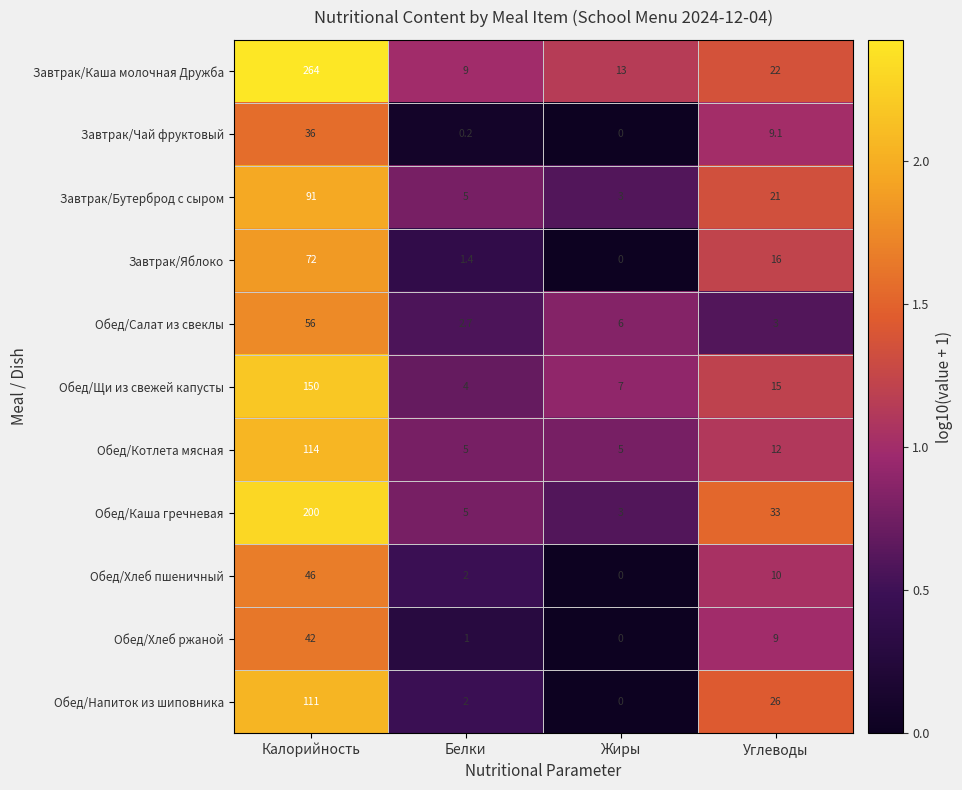

What is the sum of all Обед/Напиток из шиповника values?

139.0